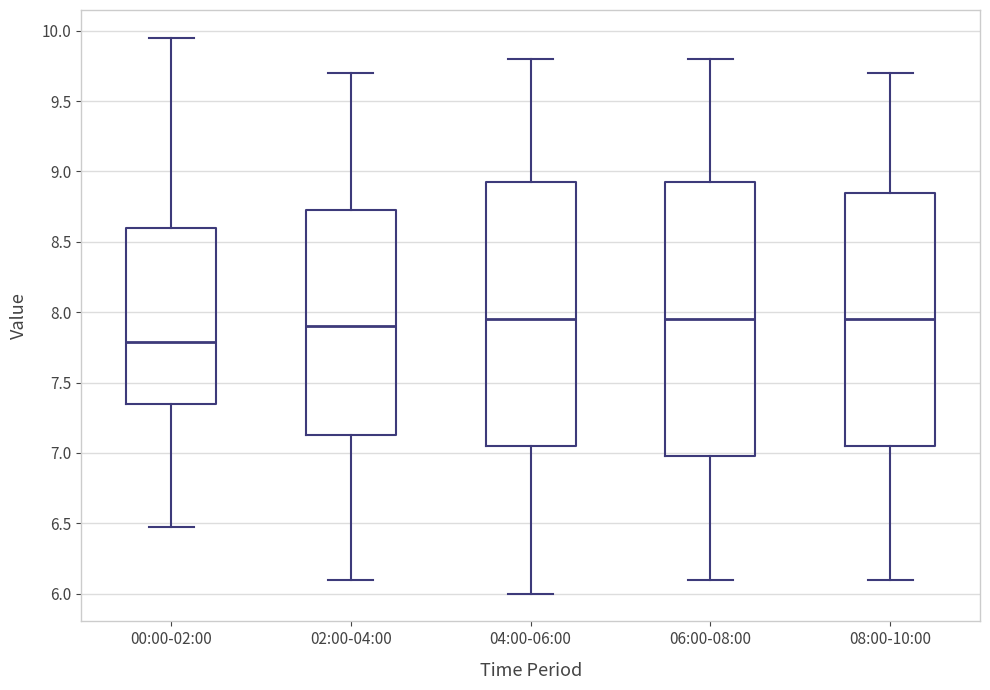

Comparing the boxes themselves (not the whiskers), which one is the tallest?

06:00-08:00